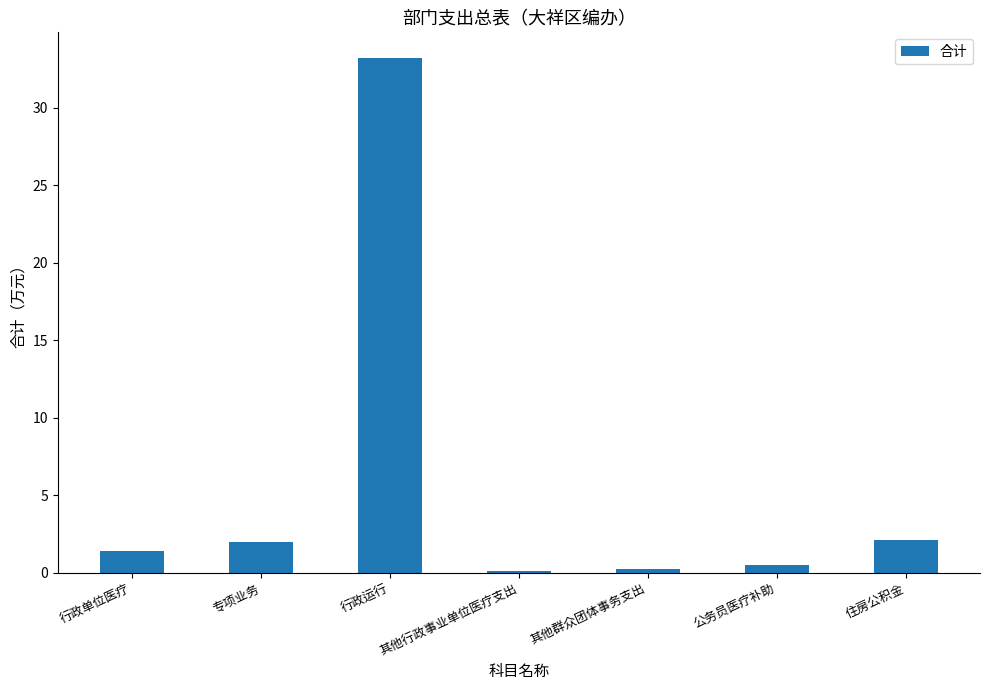

Between 其他行政事业单位医疗支出 and 专项业务, which is larger?

专项业务